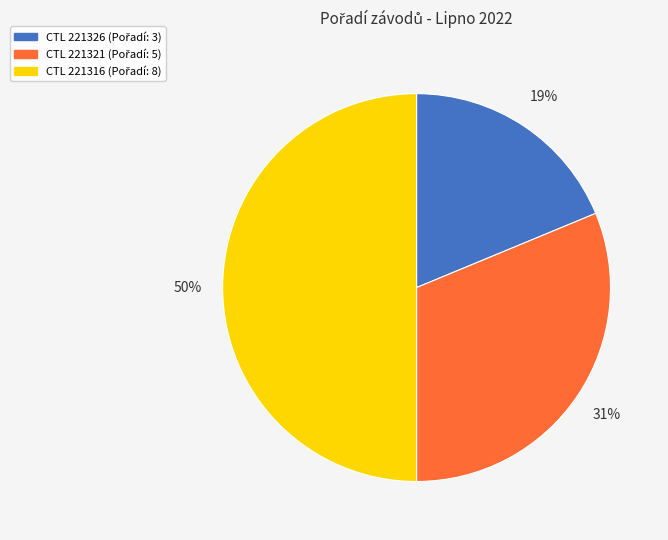

To the nearest percent, what is the average slice percentage?

33%